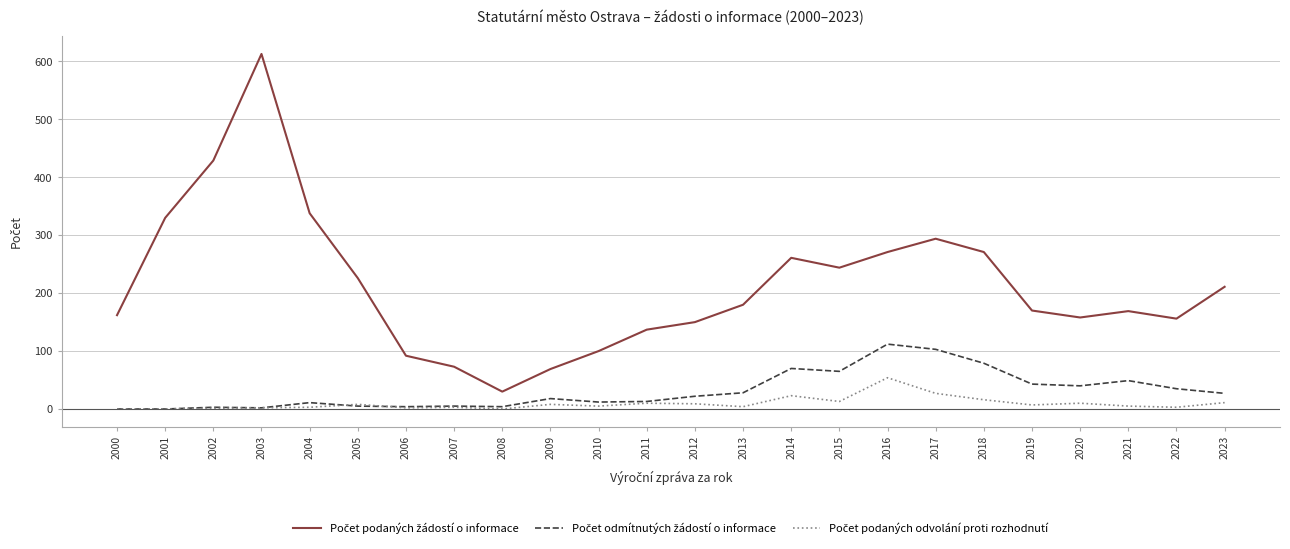

What is the spread (max minus min) of values at 2014?

238